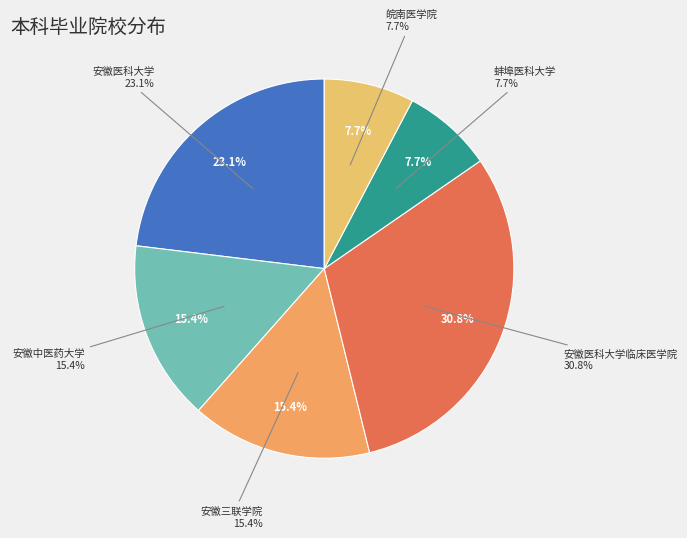

To the nearest percent, what is the difference between the 安徽医科大学 and 安徽医科大学临床医学院 slice percentages?

8%